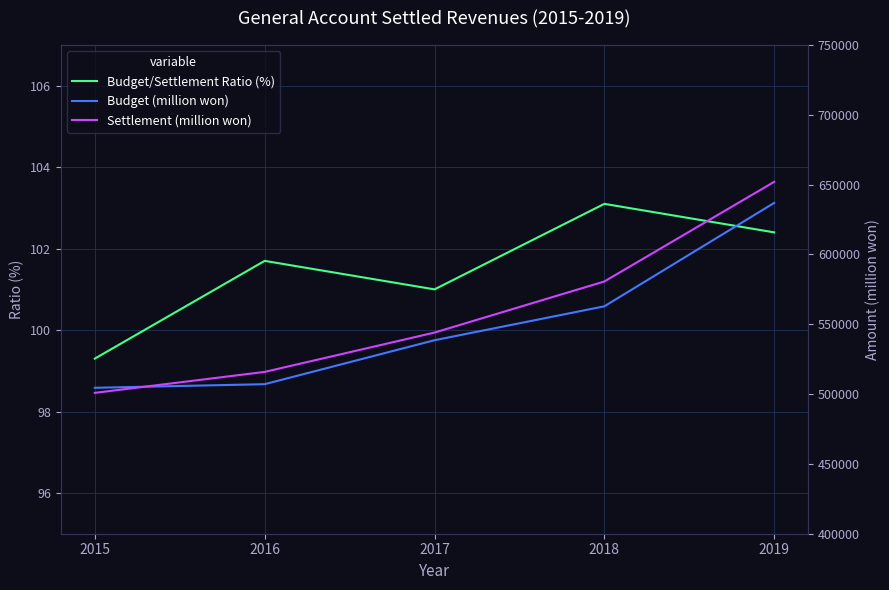

What is the value of the Budget (million won) point at the 5th from the left?

636930.0